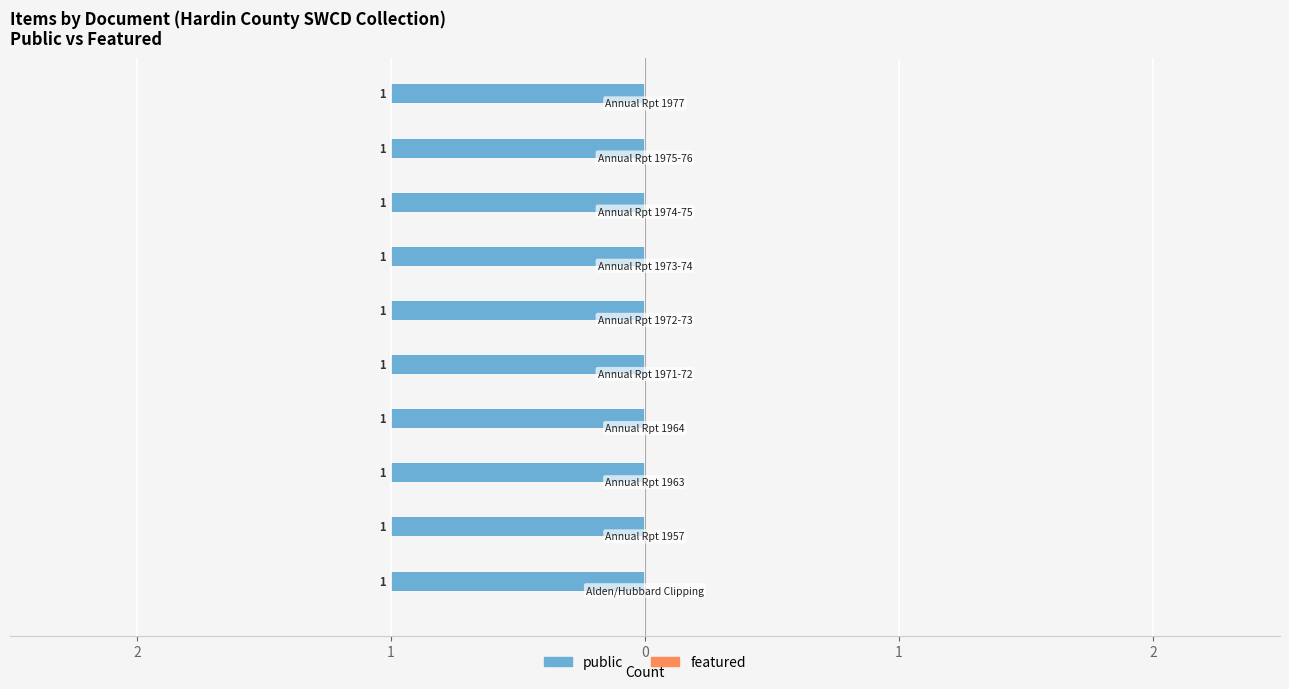

What is the total value across all series at Text; Clipping?

1